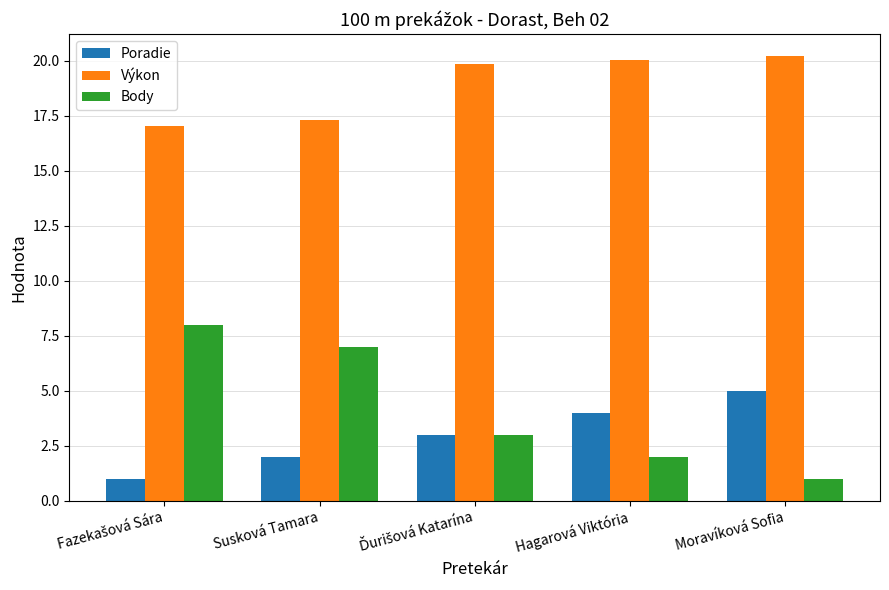

What value does the Výkon series have at Moravíková Sofia?

20.2